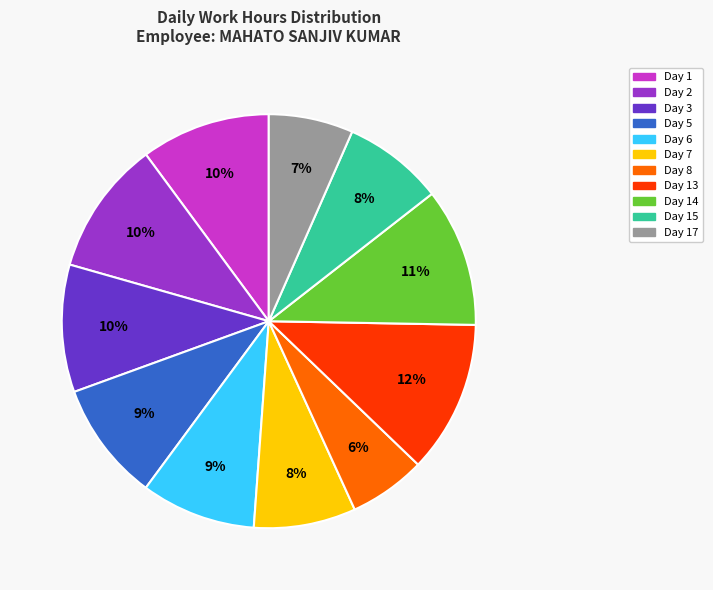

To the nearest percent, what is the average slice percentage?

9%